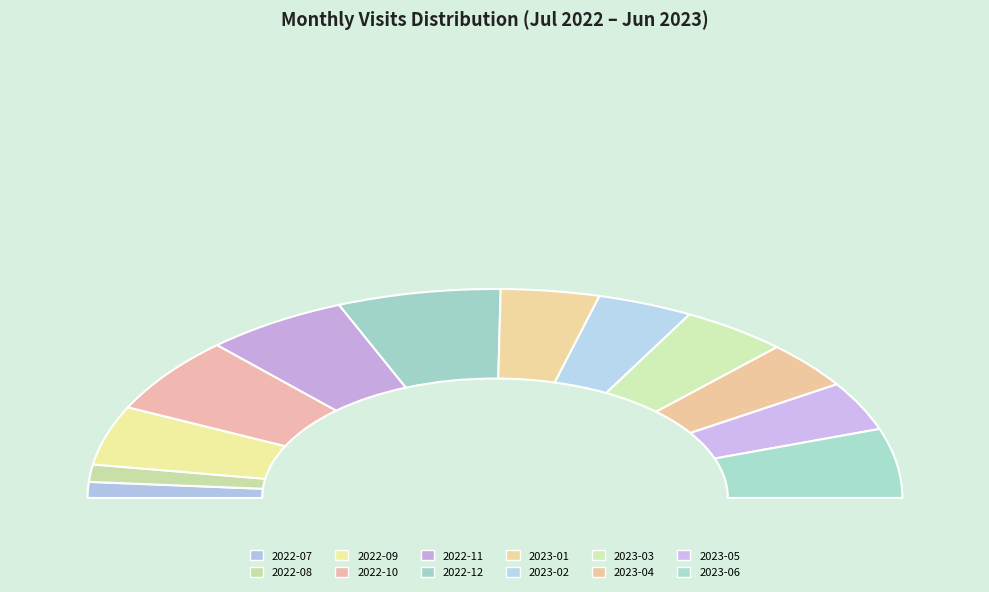

Rank the categories by value from lowest to highest.

2022-07, 2022-08, 2023-04, 2023-02, 2023-05, 2023-01, 2023-03, 2022-09, 2023-06, 2022-11, 2022-10, 2022-12